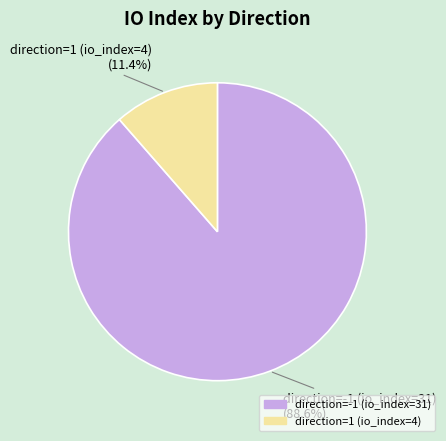

How many segments does this pie chart have?

2